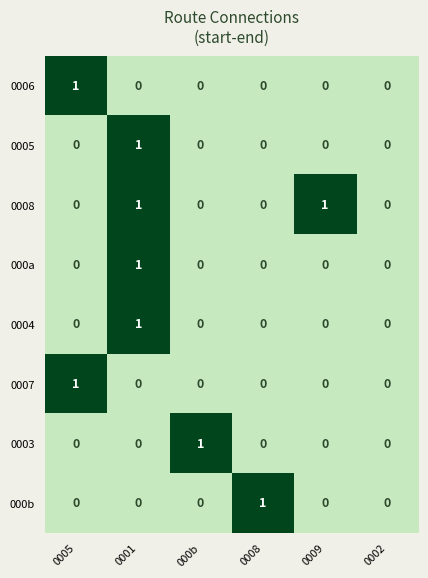

The value of 0008 at 0009 is 1. True or false?

True